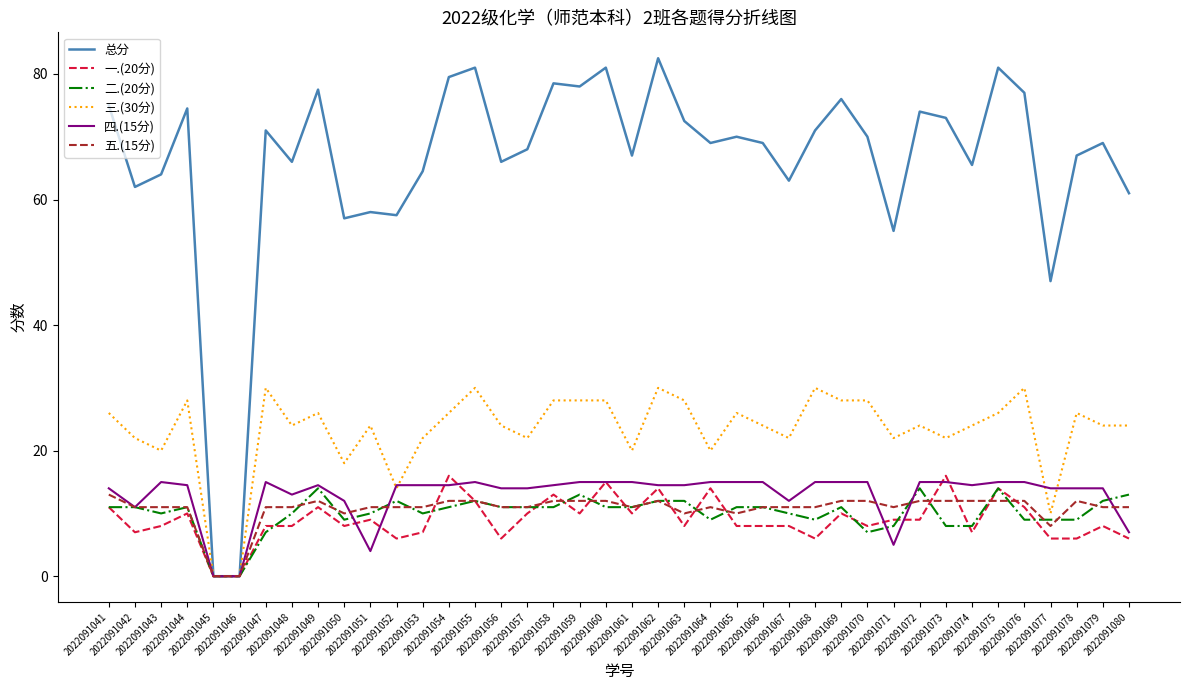

After their last crossing, which series has the higher values: 二.(20分) or 四.(15分)?

二.(20分)